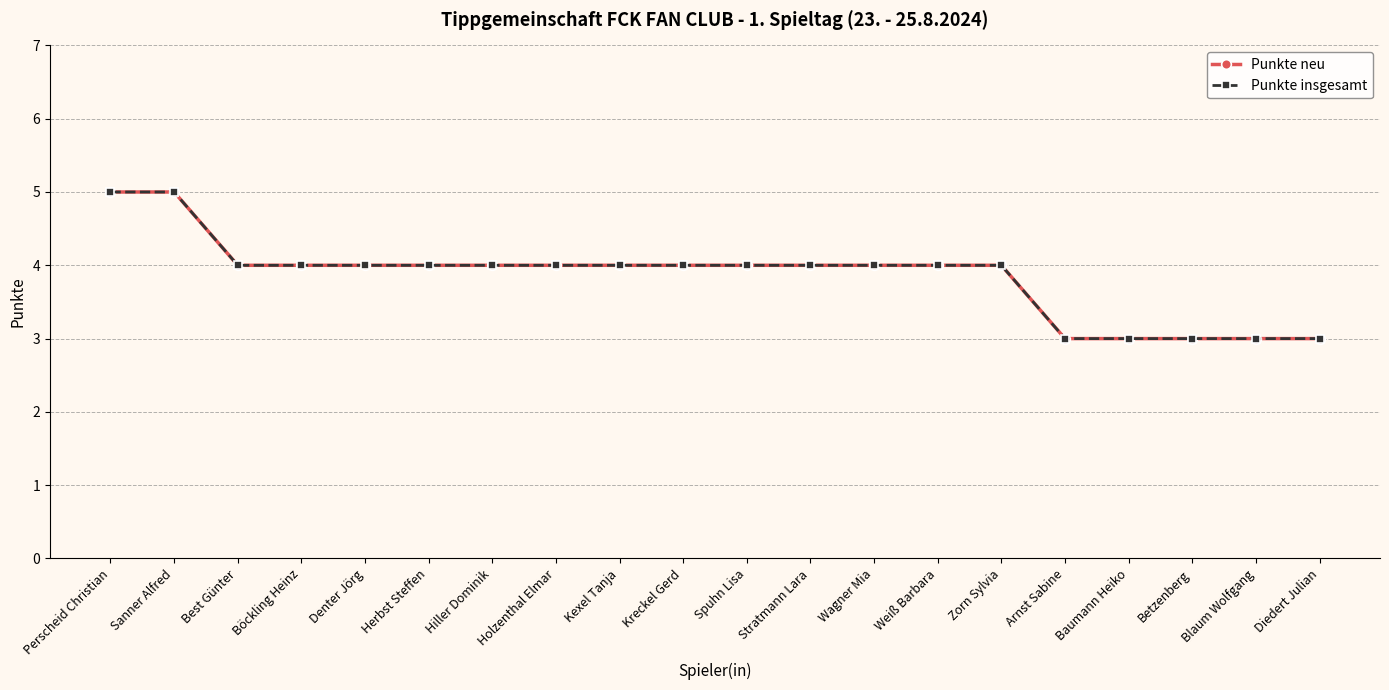

True or false: Punkte insgesamt and Punkte neu intersect in this chart.

False